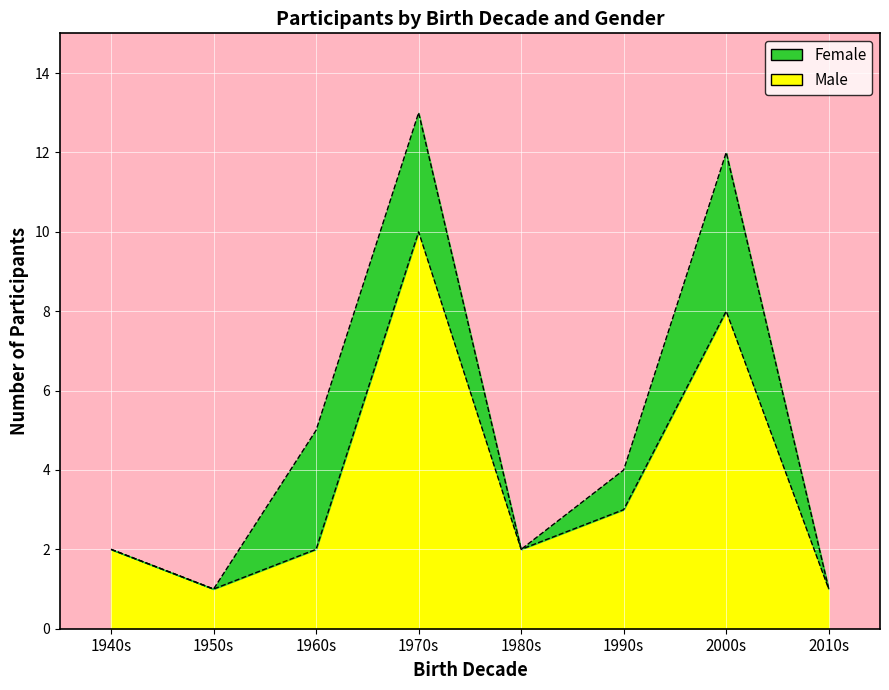

Which category has the highest value across all series?

1970s